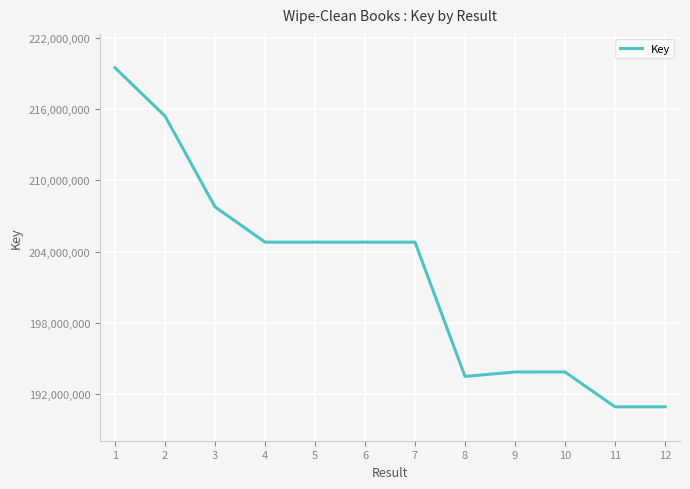

What is the difference between the second highest and minimum values?

24454842